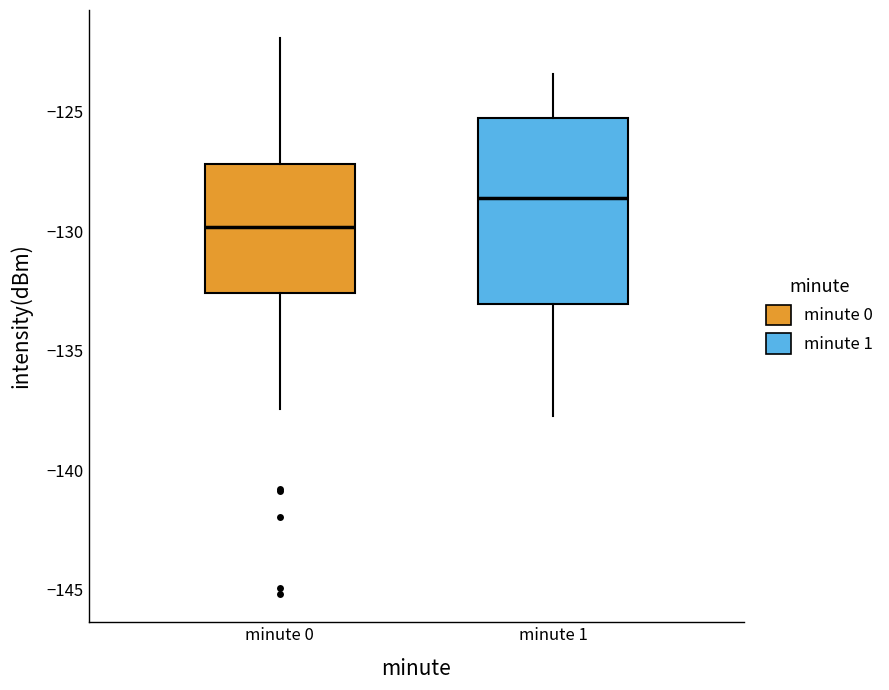

Reading left to right, transcribe this box plot: for each box, give where its median line is, the range the box spans, and where its two whiskers end, as read against the y-axis. The values are not printed on the chart, so give them approximately, as read against the axis.

minute 0: median -130.0, box -132.5 to -127.0, whiskers -137.5 to -122.0
minute 1: median -128.5, box -133.0 to -125.5, whiskers -137.5 to -123.5